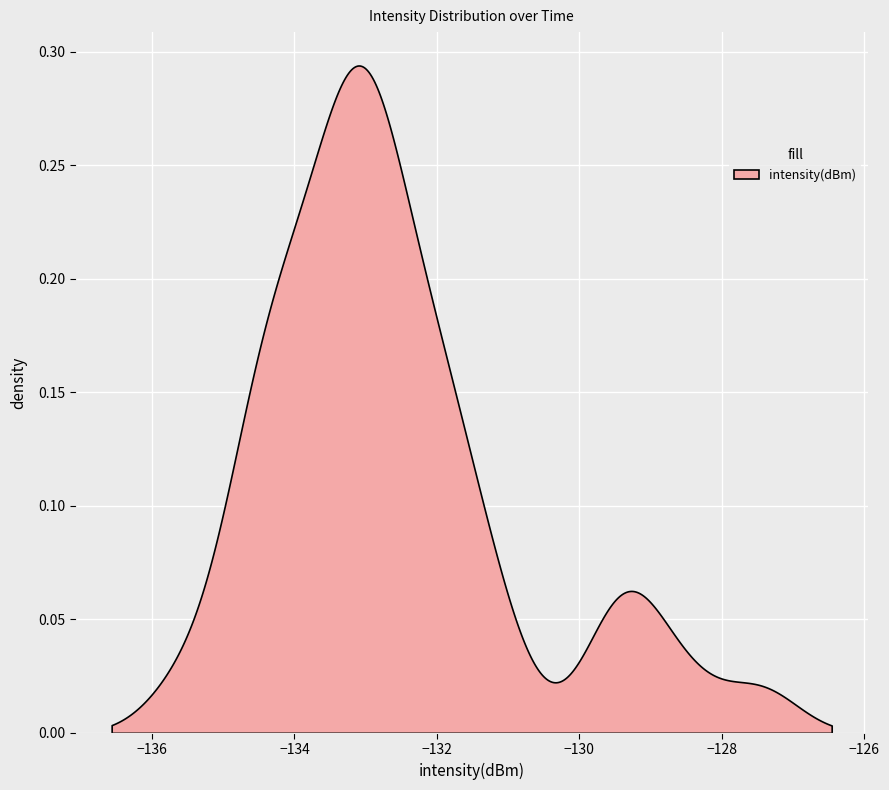

What is the change in value from 18 to 34?

-2.4